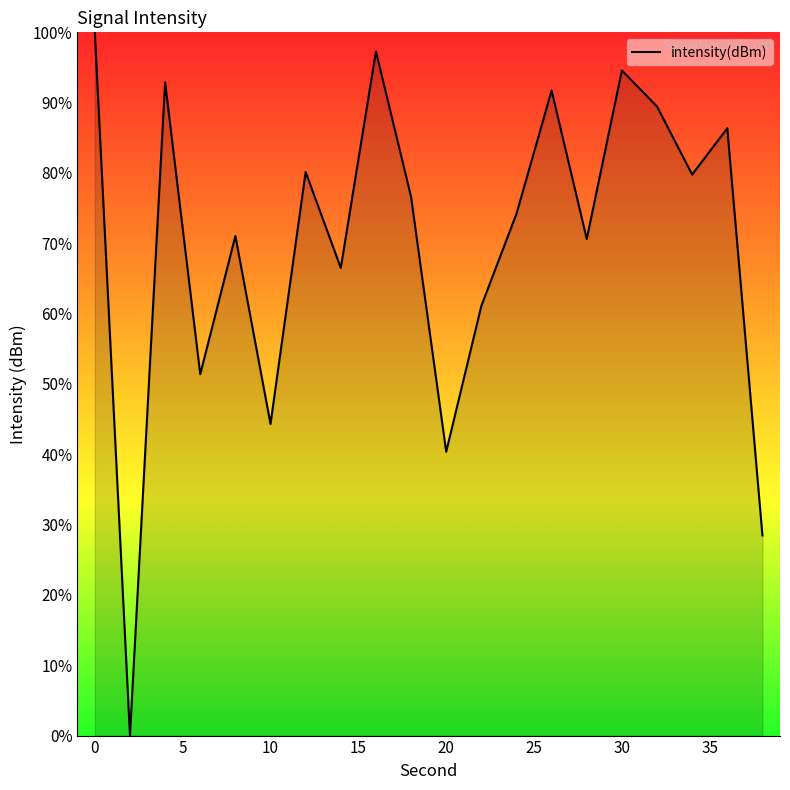

What is the difference between the maximum and minimum values?

100.0